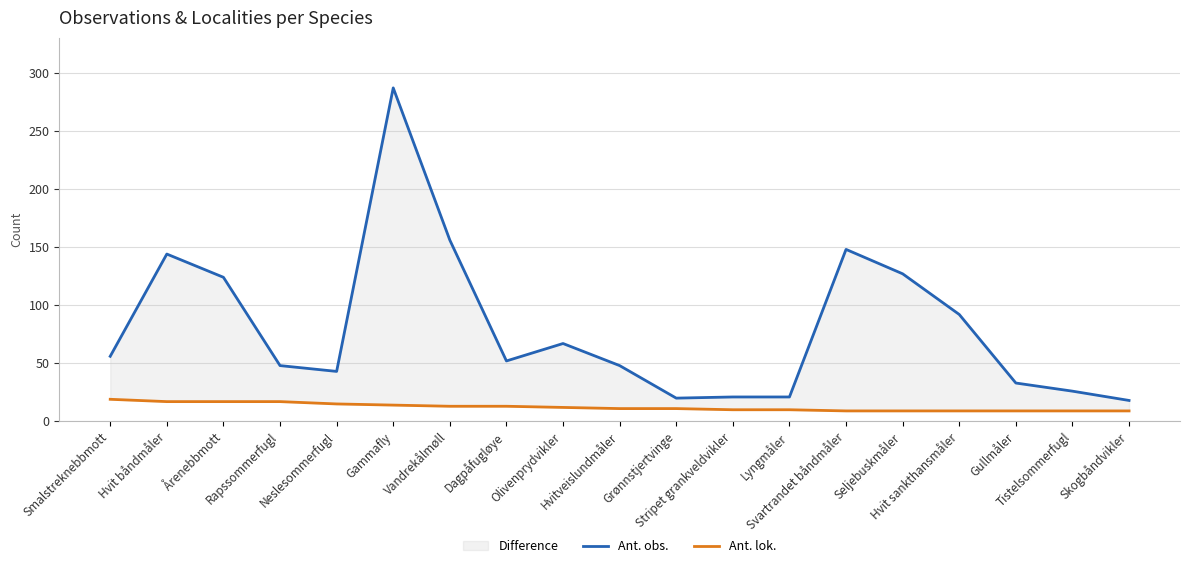

Which series changed the most between Hvit båndmåler and Vandrekålmøll?

Ant. obs.